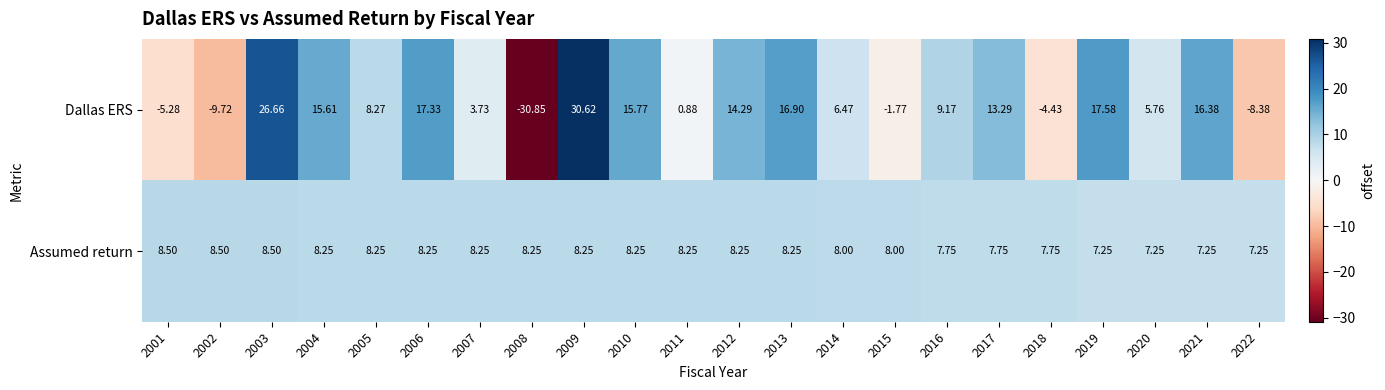

What is the total value across all series at 2001?

3.2